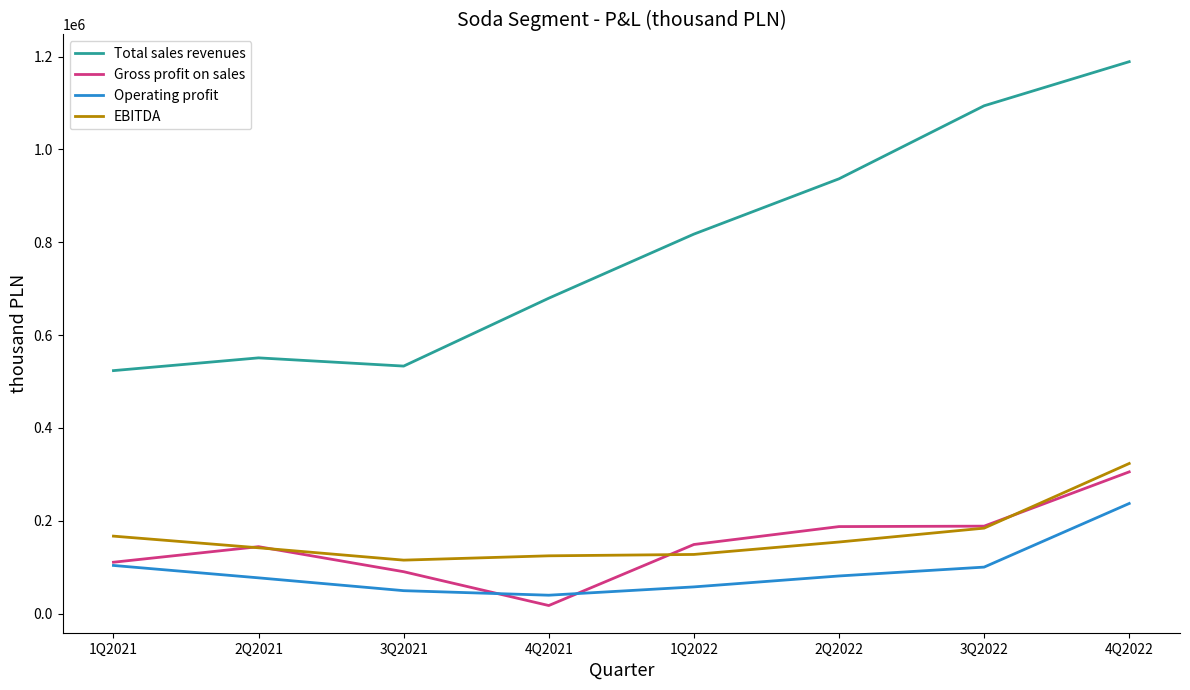

Rank the series by their maximum value, from lowest to highest.

Operating profit, Gross profit on sales, EBITDA, Total sales revenues